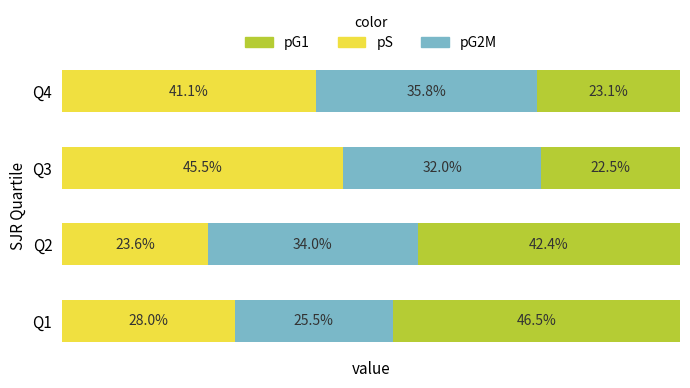

List the labels in order of pS value, smallest first.

Q2, Q1, Q4, Q3